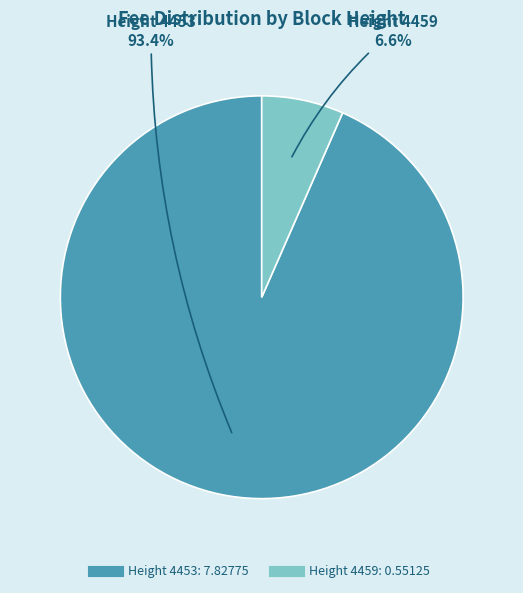

Is there any slice that represents more than half of the pie?

Yes